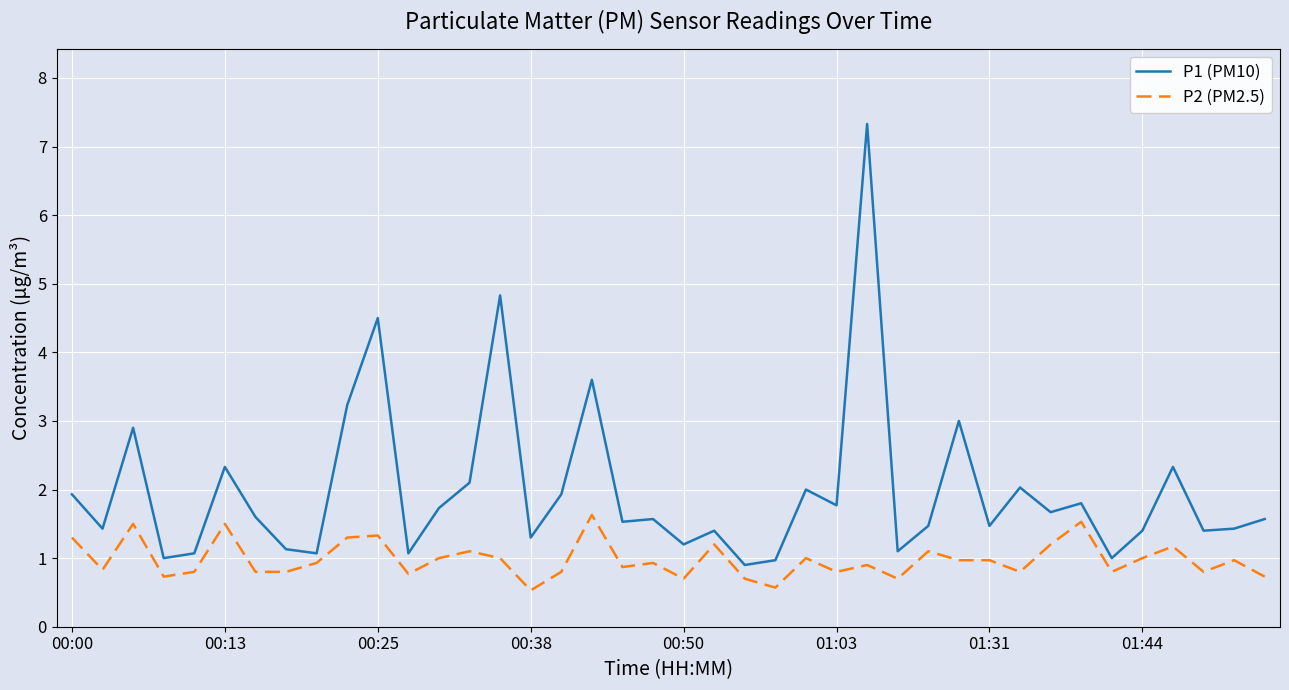

What is the difference between the maximum and second lowest values in the P2 (PM2.5) series?

1.1